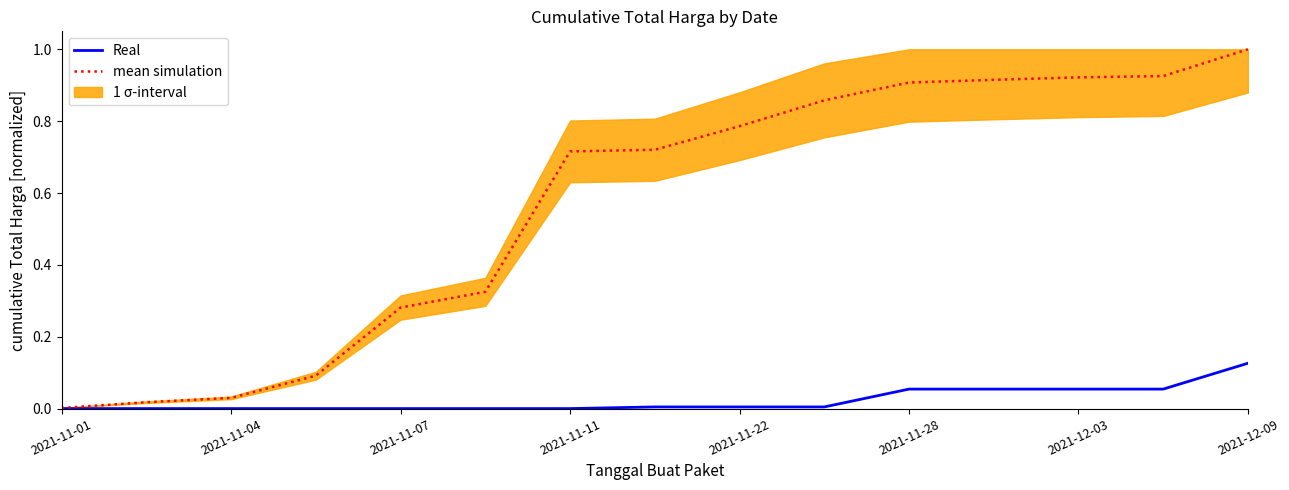

True or false: mean simulation and Real cross at least once.

False